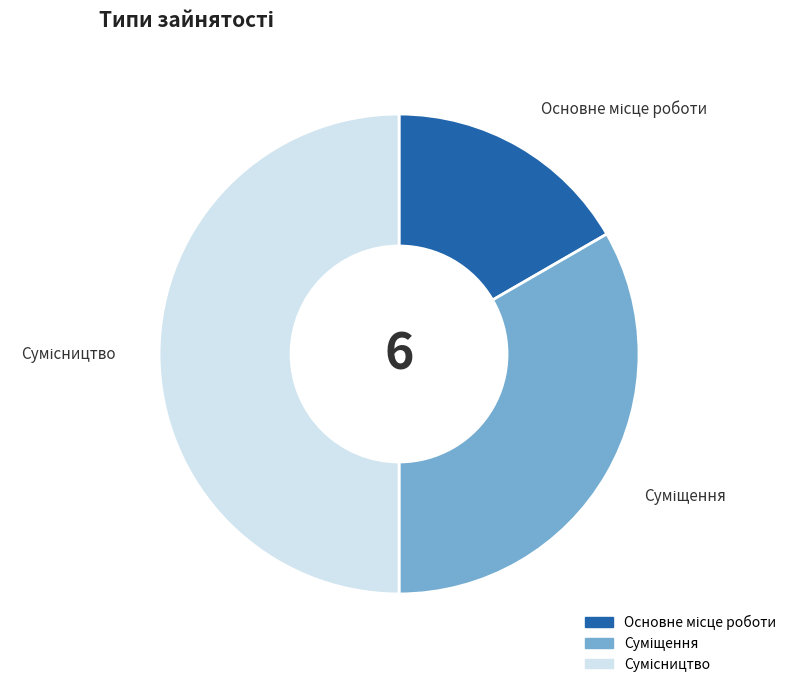

The Основне місце роботи slice represents 17% of the pie. True or false?

True